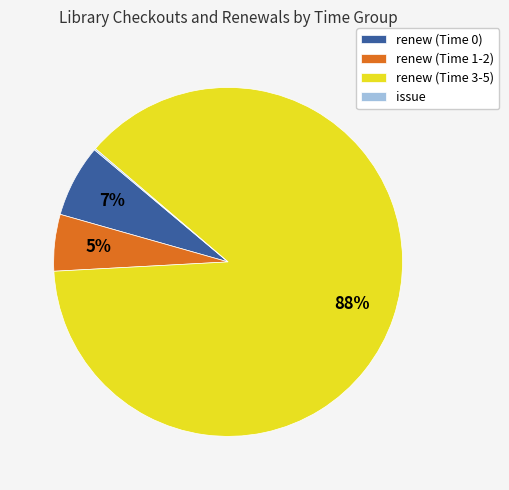

What percentage is the renew (Time 0) slice, to the nearest percent?

7%